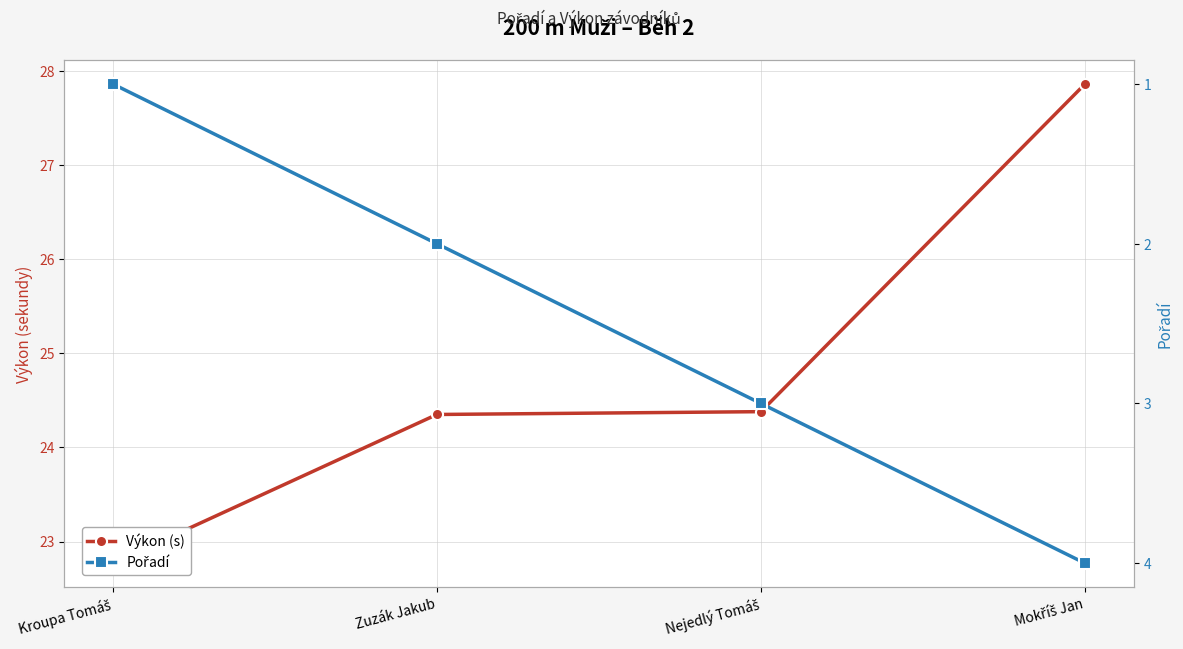

True or false: Výkon (s) and Pořadí intersect in this chart.

False